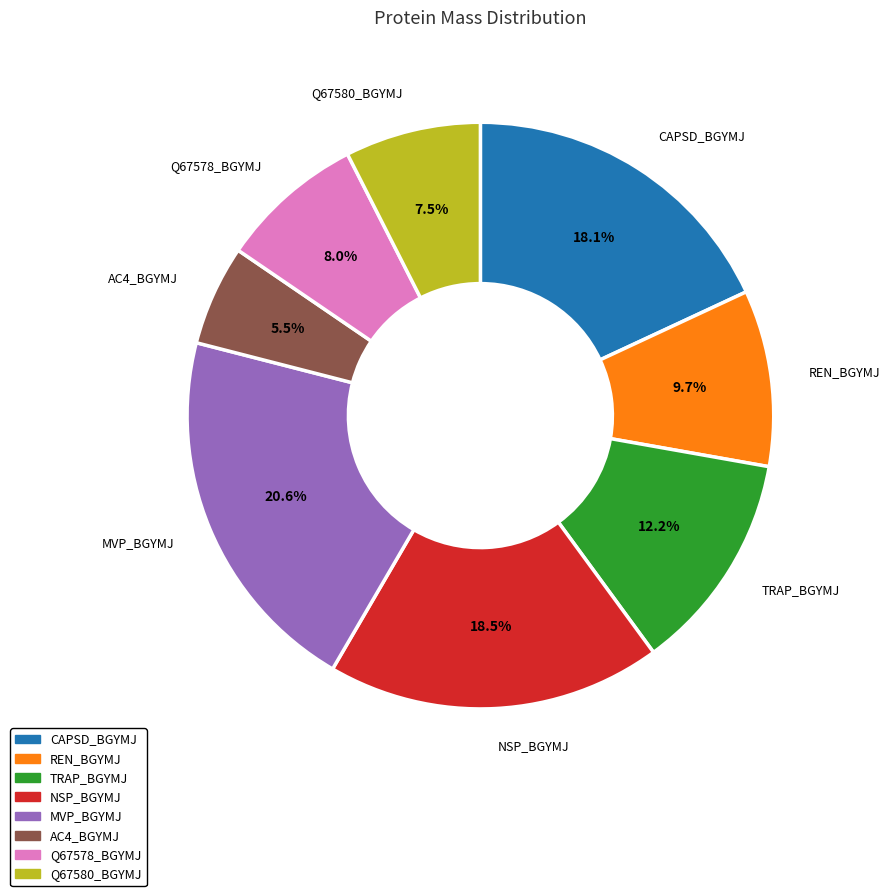

What percentage is NOT represented by NSP_BGYMJ?

81.5%